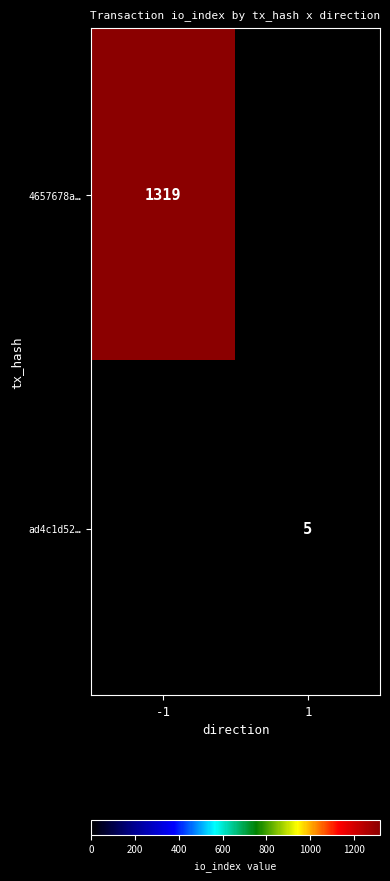

What is the spread (max minus min) of values at -1?

1319